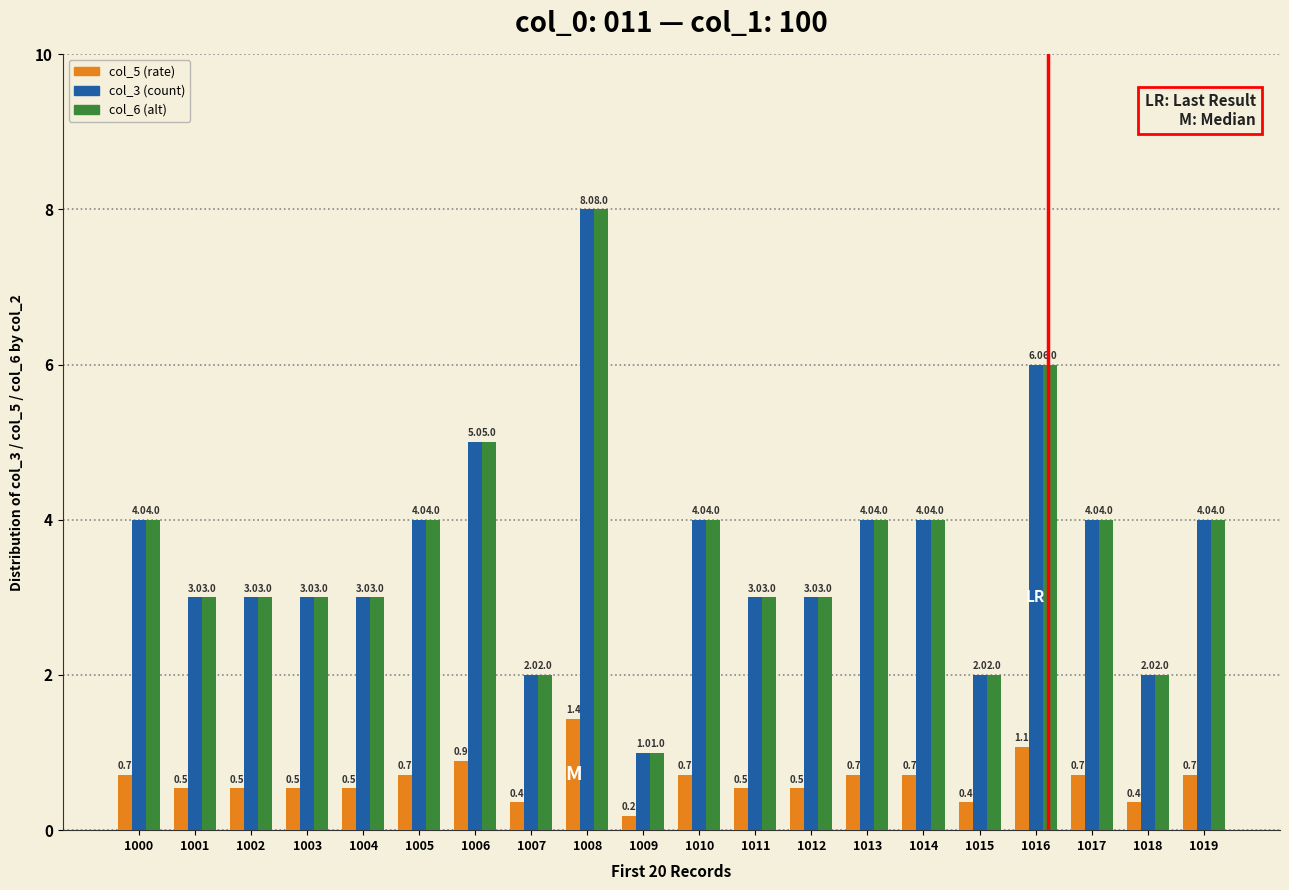

What is the difference between the second highest and second lowest values in the col_6 (alt) series?

4.0